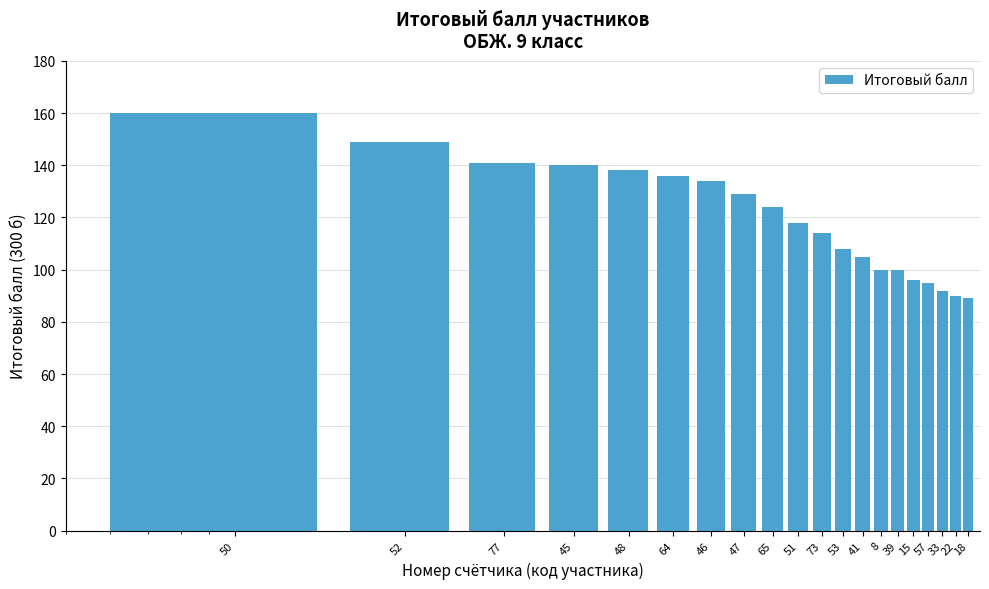

Reading left to right, extract all data points from this chart.

160	149	141	140	138	136	134	129	124	118	114	108	105	100	100	96	95	92	90	89